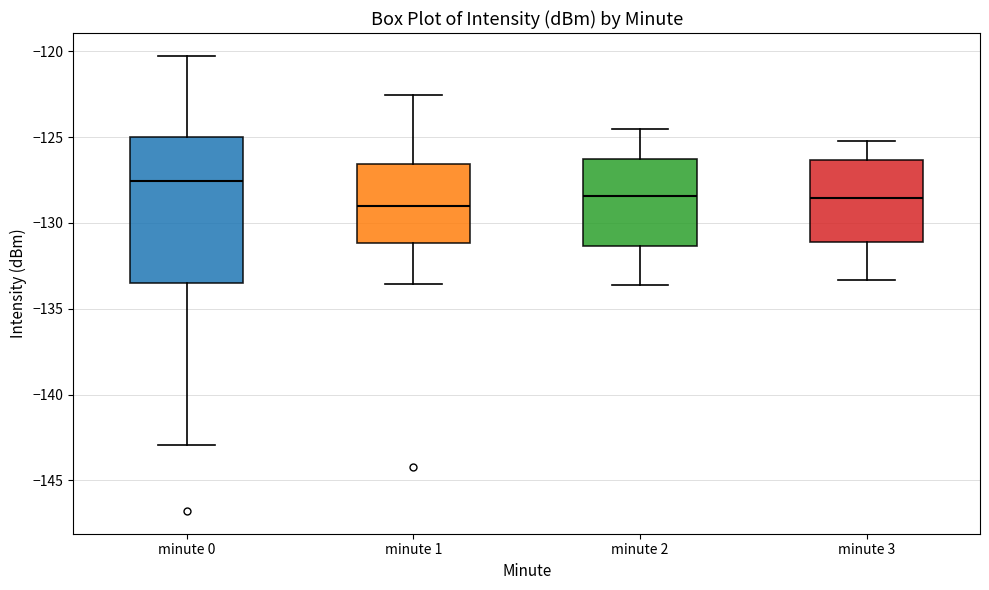

Which box is the tallest, from its lower edge to its upper edge?

minute 0